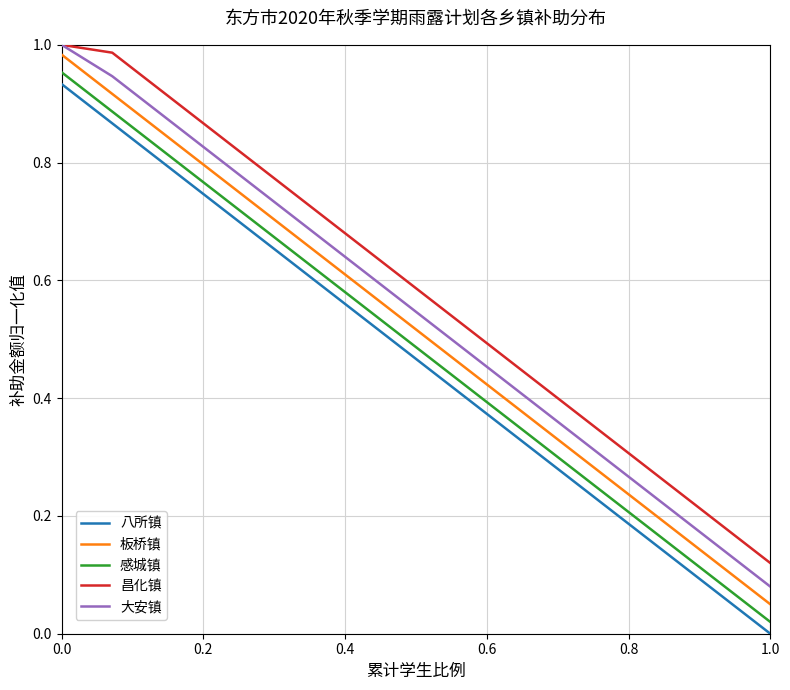

What is the sum of all 板桥镇 values?

7.8